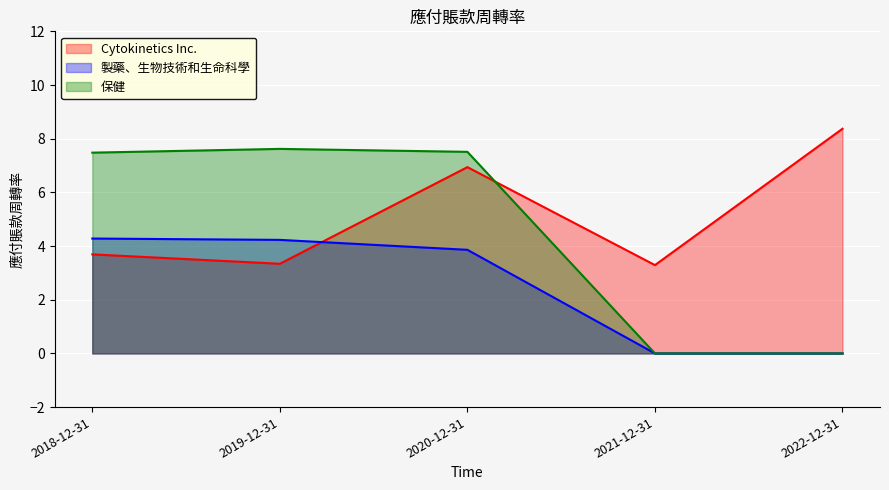

What is the total value across all series at 2021-12-31?

3.3